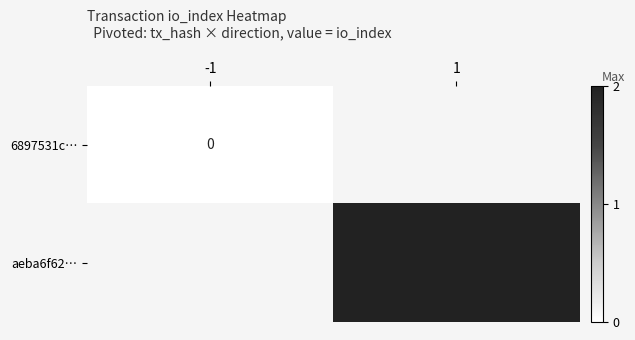

True or false: aeba6f62… has a value of 1 at 1.

False